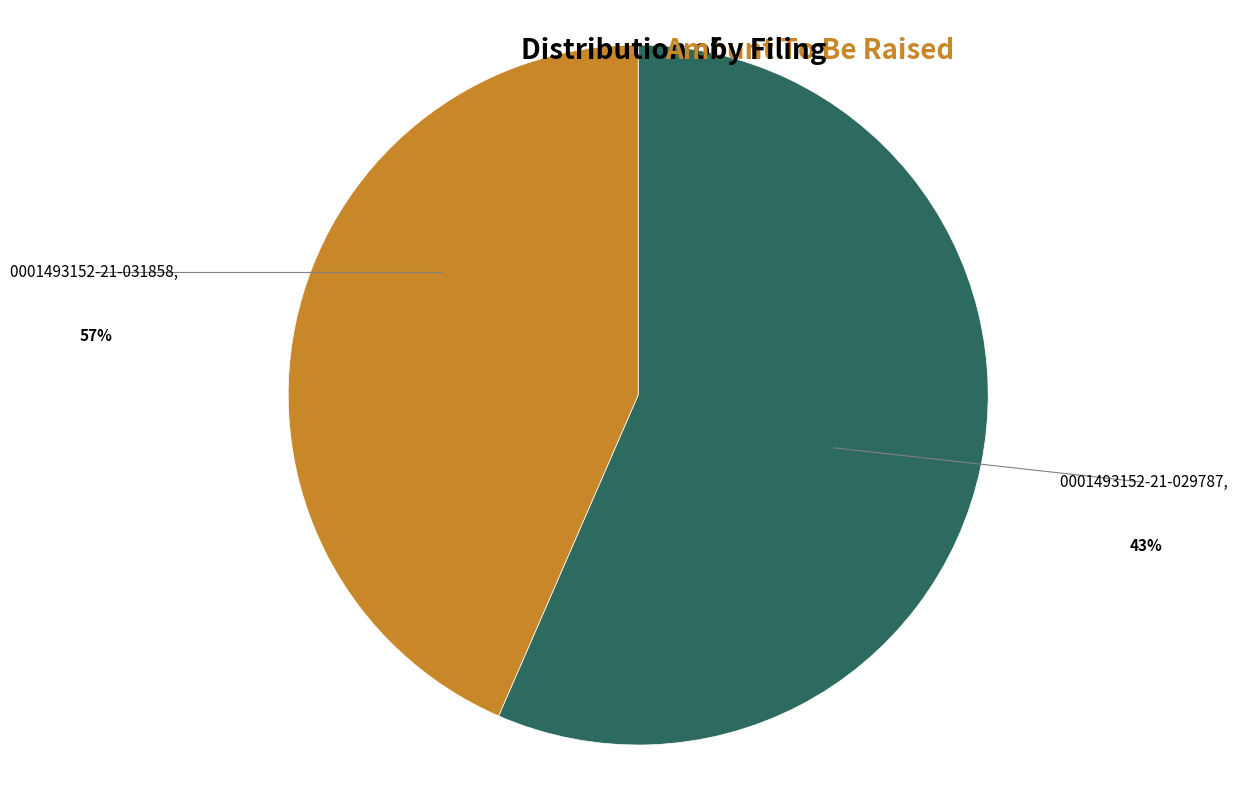

Is there a majority slice in this chart?

Yes